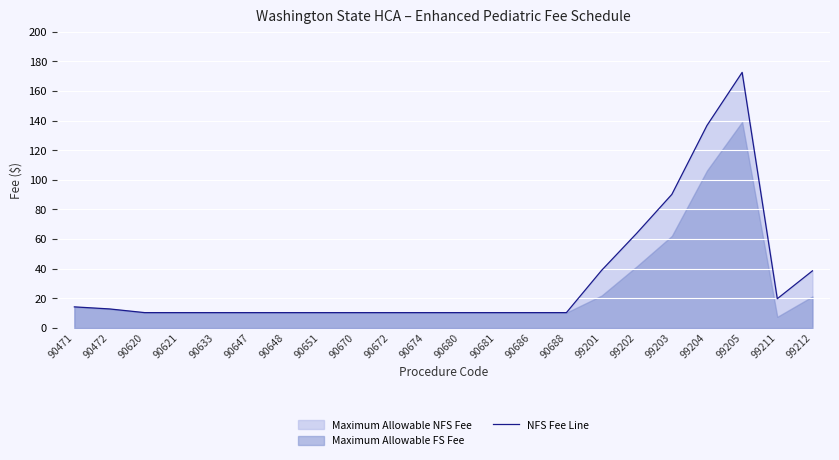

What is the change in value from 90621 to 99211?

+9.4